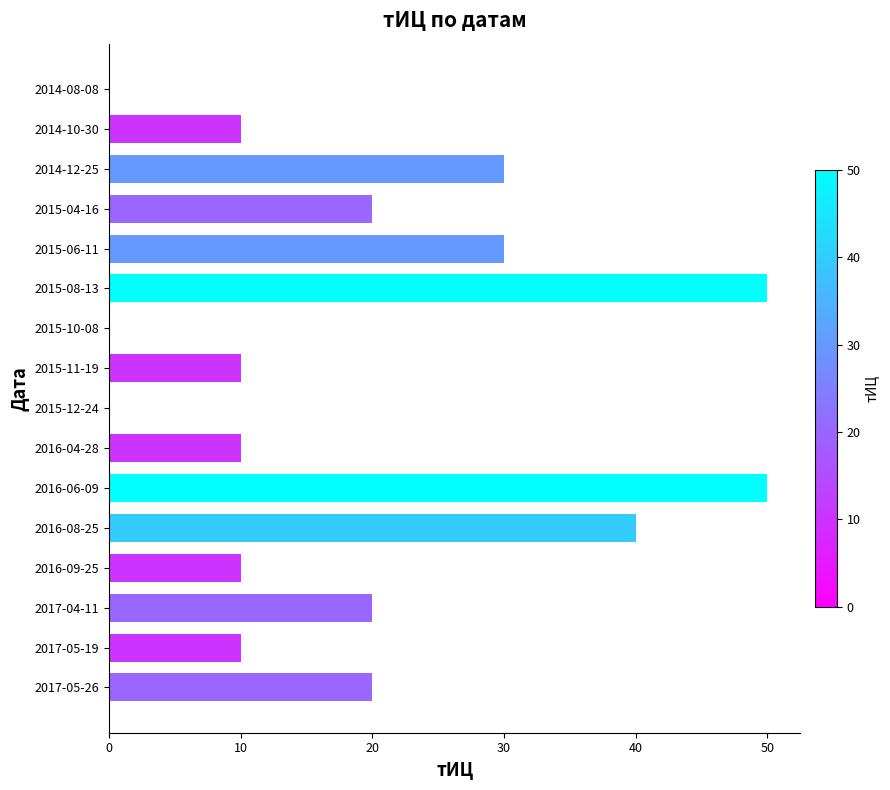

What is the maximum value shown in the chart?

50